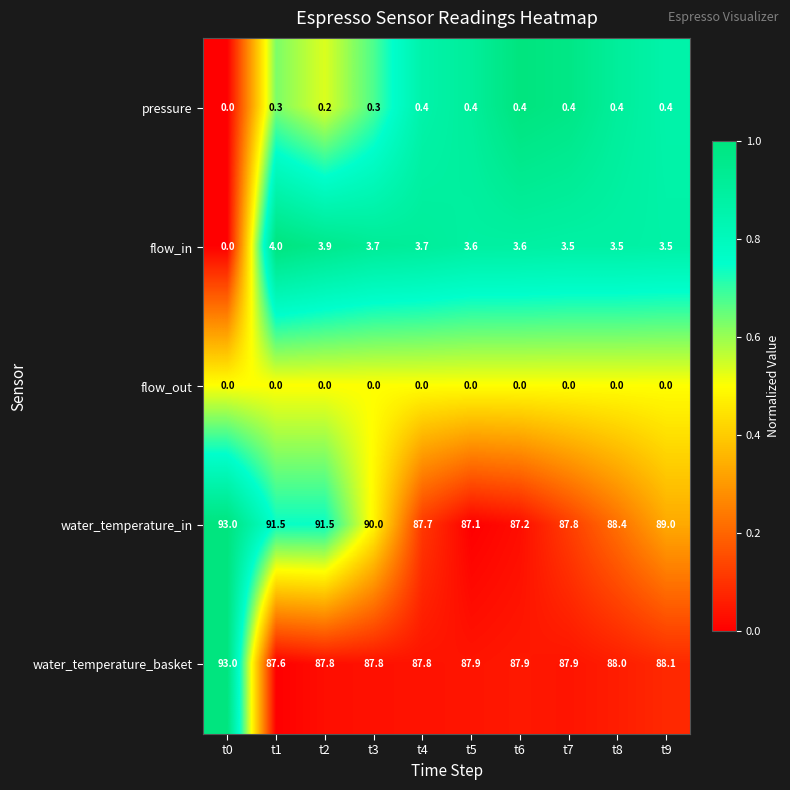

Which series has the widest spread of values?

water_temperature_in